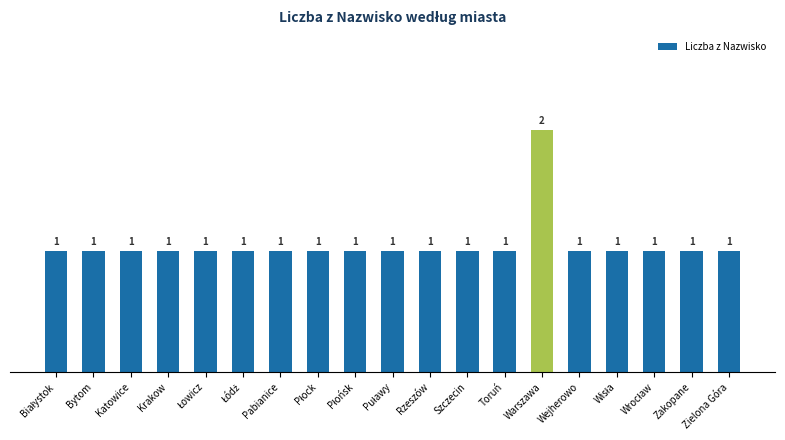

Count the number of values greater than 1.

1